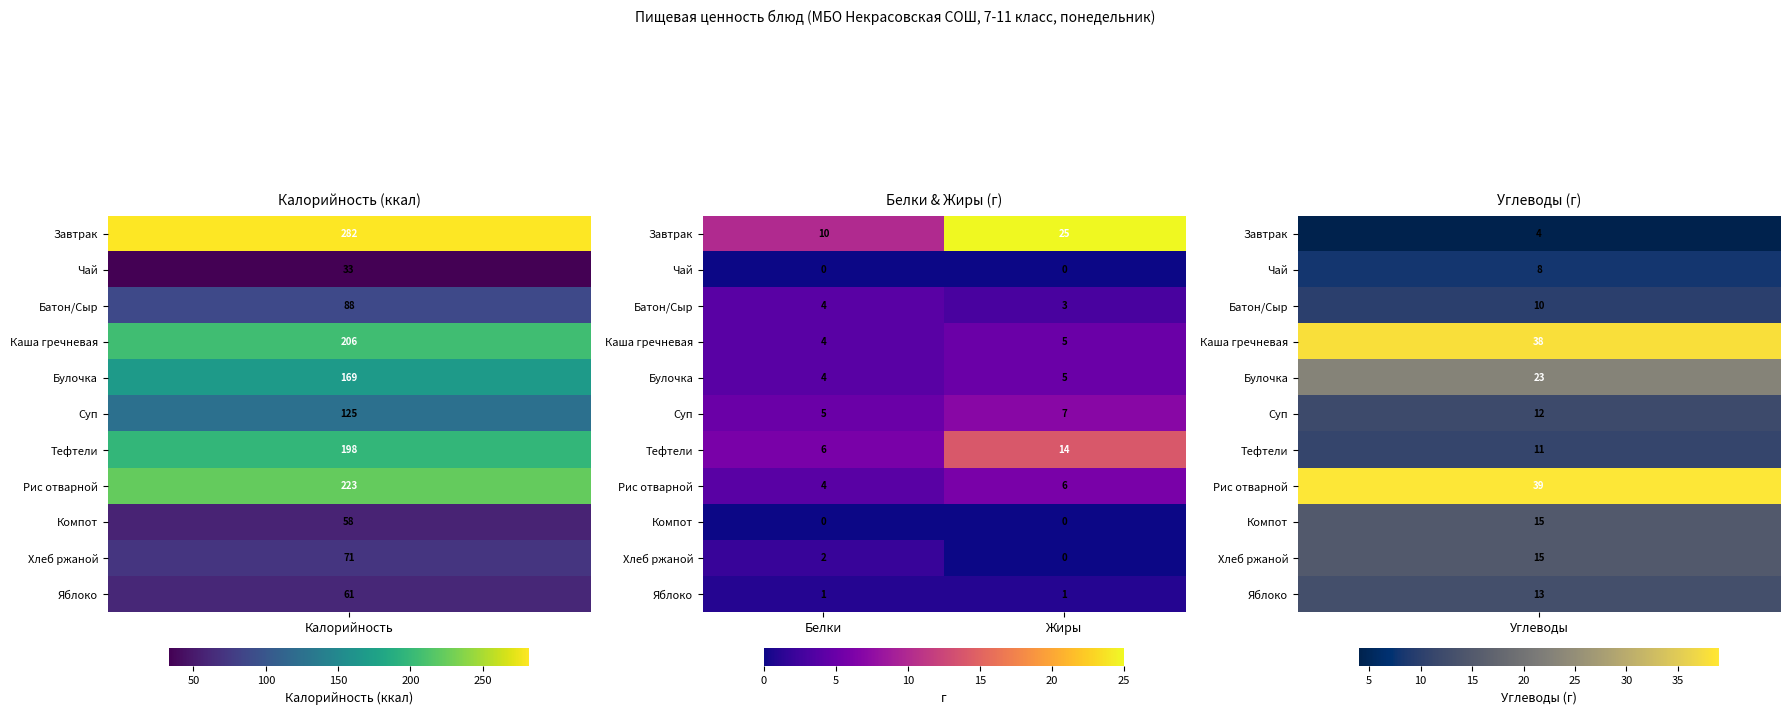

What is the maximum value shown in the chart?

25